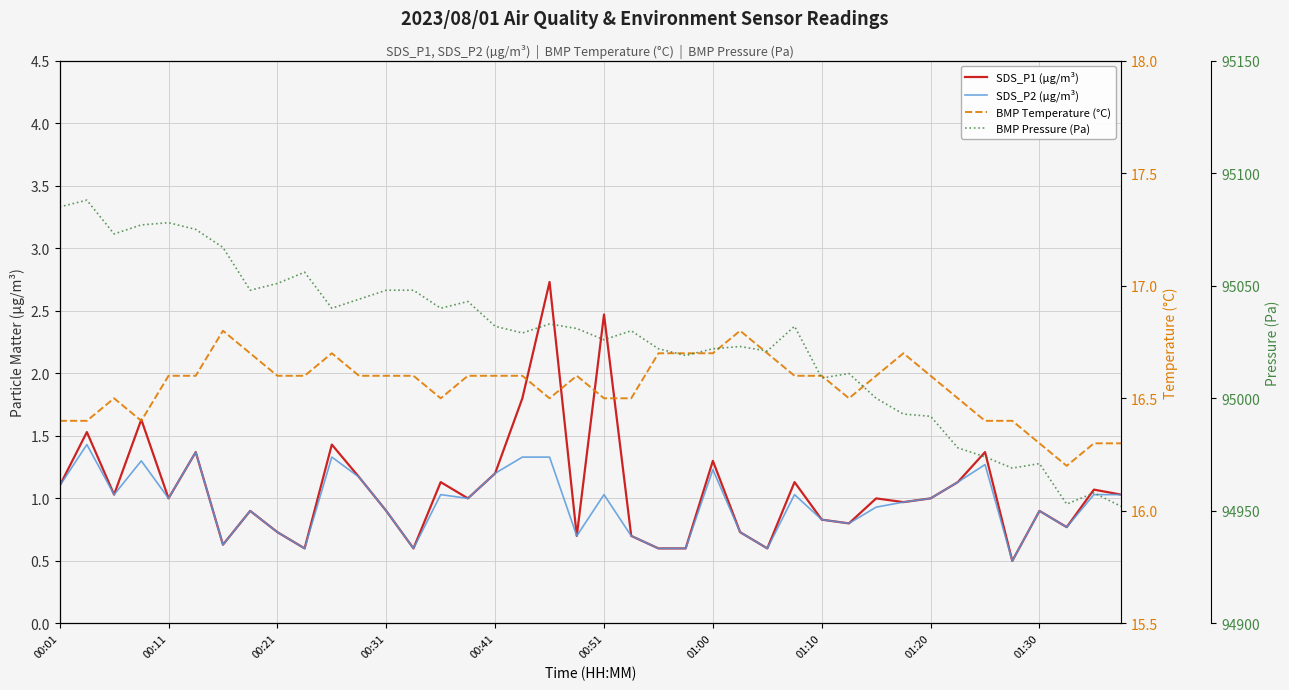

Is the value of BMP Temperature (°C) at 33 greater than the value of BMP Pressure (Pa) at 00:21?

No